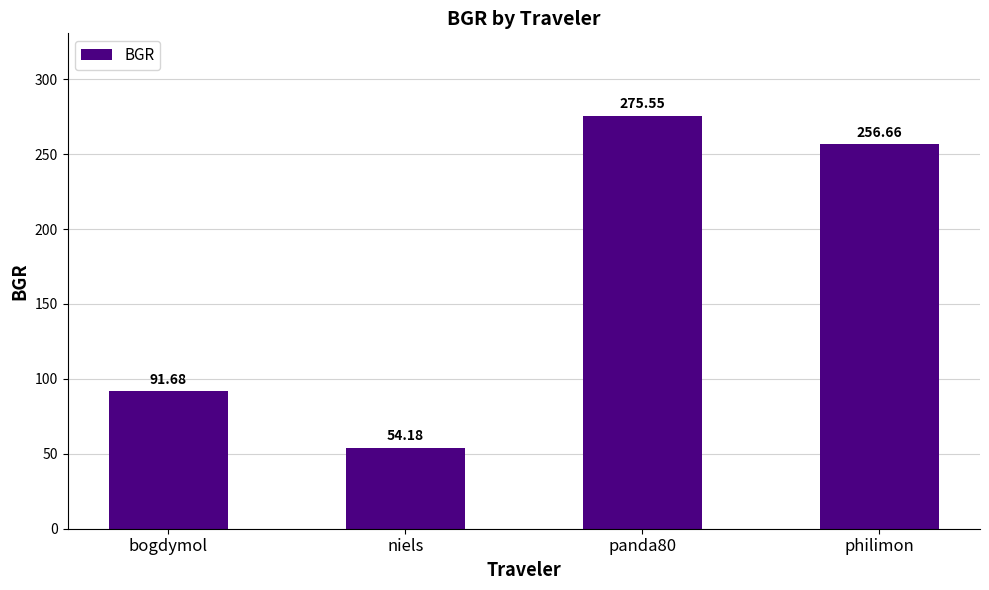

List the labels in order of value, smallest first.

niels, bogdymol, philimon, panda80